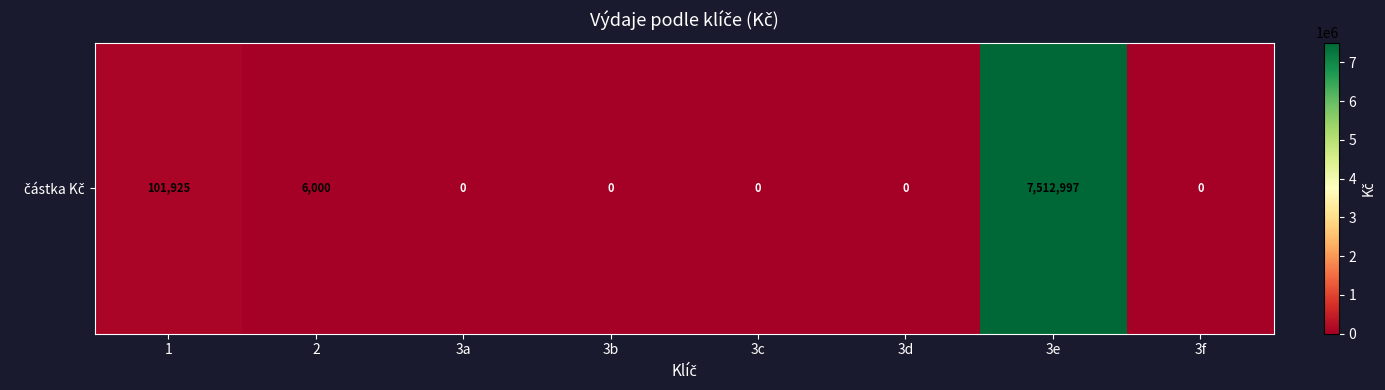

The value at 3a is -2882629.1. True or false?

False